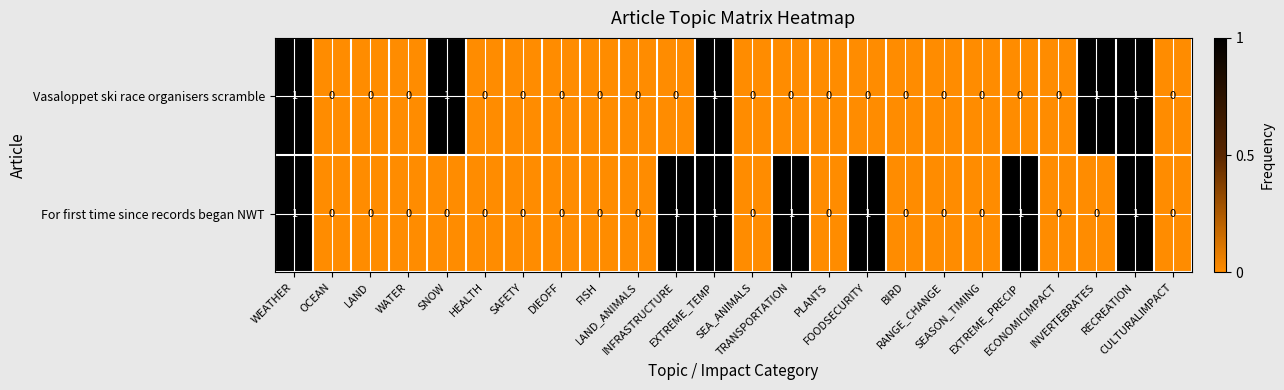

Which series has the largest total across all categories?

For first time since records began NWT